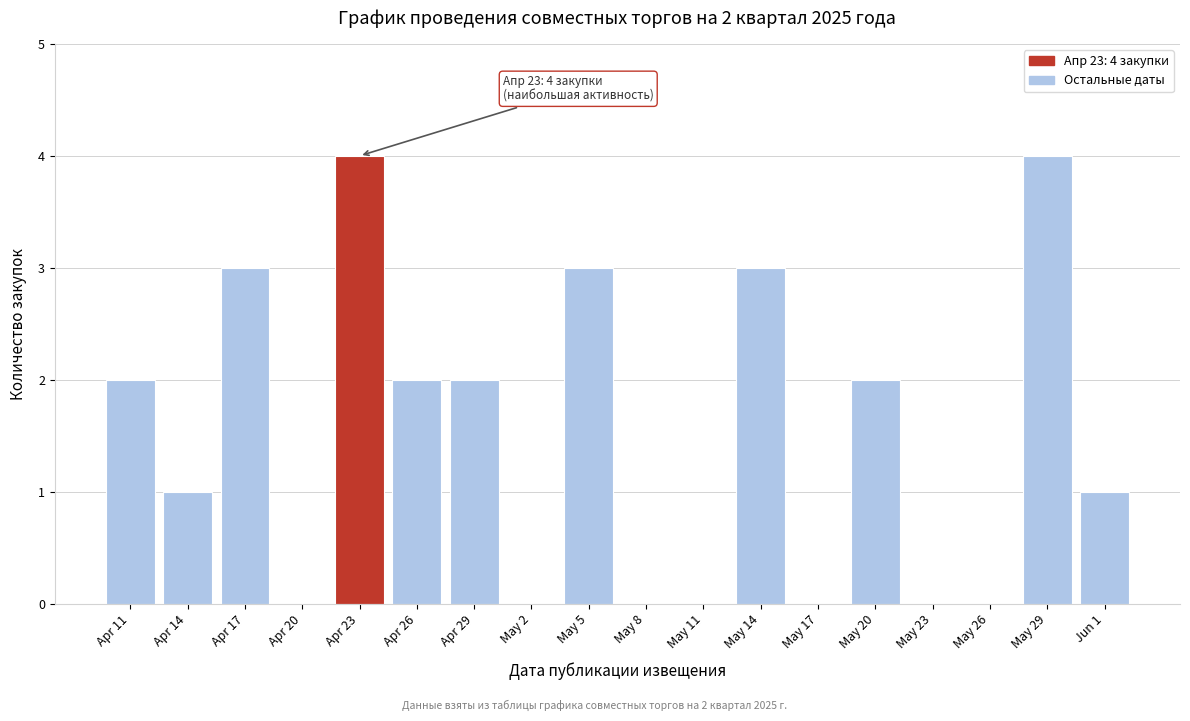

Reading left to right, what are all the values shown in this chart?

Apr 11=2	Apr 14=1	Apr 17=3	Apr 20=0	Apr 23=4	Apr 26=2	Apr 29=2	May 2=0	May 5=3	May 8=0	May 11=0	May 14=3	May 17=0	May 20=2	May 23=0	May 26=0	May 29=4	Jun 1=1